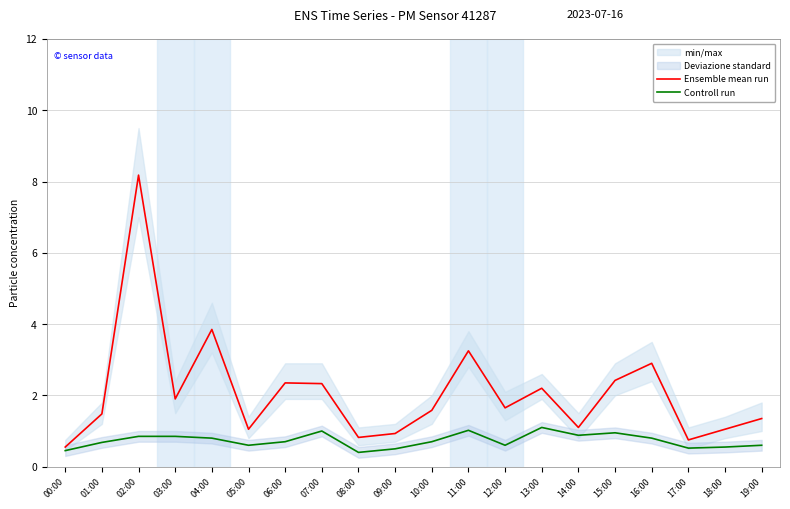

True or false: Controll run has more than 2 points higher than both neighbors.

True